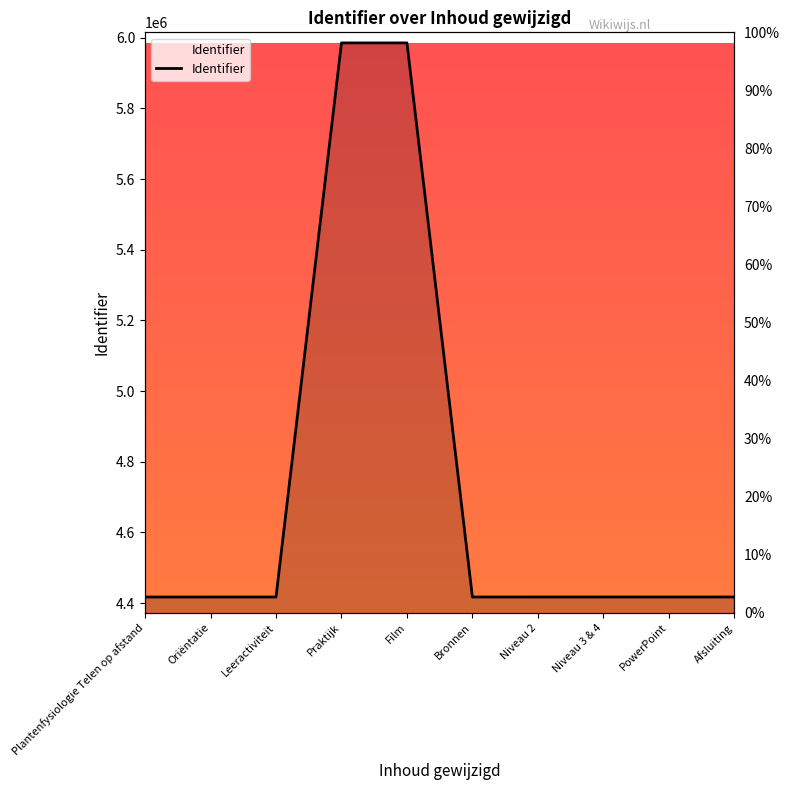

What is the greatest value displayed?

5985159